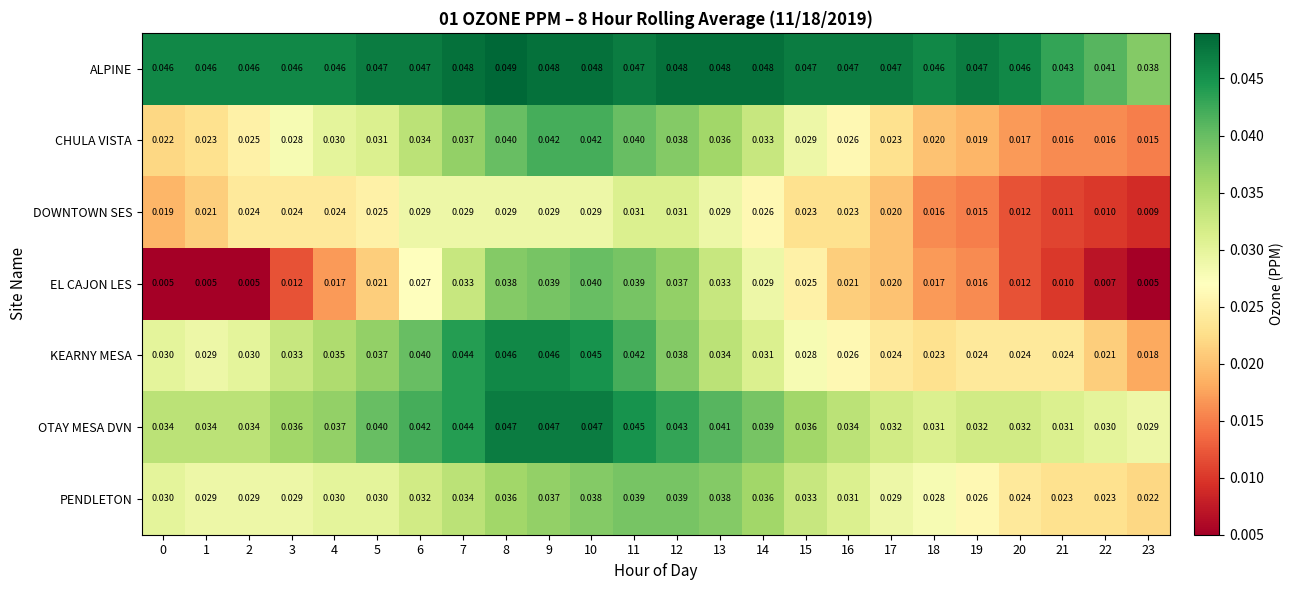

List the series in order of their peak value, lowest first.

DOWNTOWN SES, PENDLETON, EL CAJON LES, CHULA VISTA, KEARNY MESA, OTAY MESA DVN, ALPINE